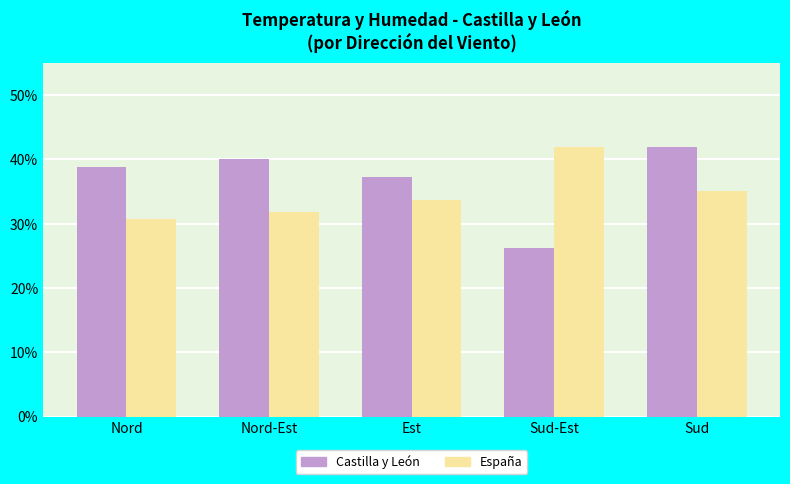

What is the label of the 1st bar from the left?

Nord